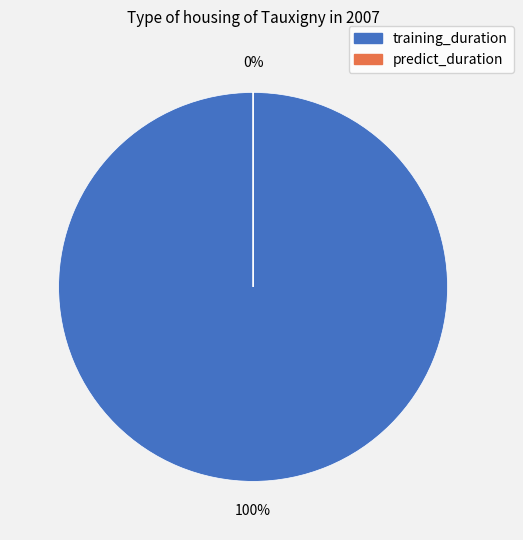

Which category has the biggest portion of the pie?

training_duration